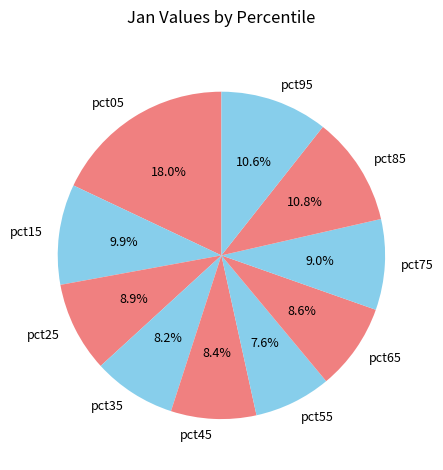

Combined, do pct65 and pct25 account for over 50%?

No